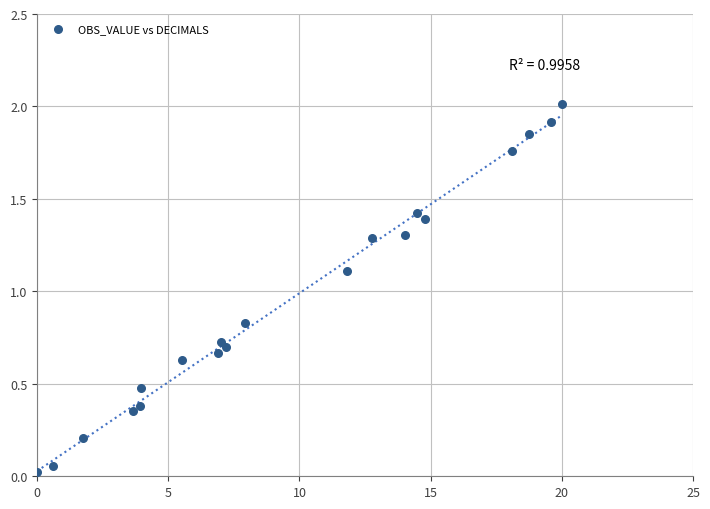

What is the range of Y values (max minus min)?

2.0